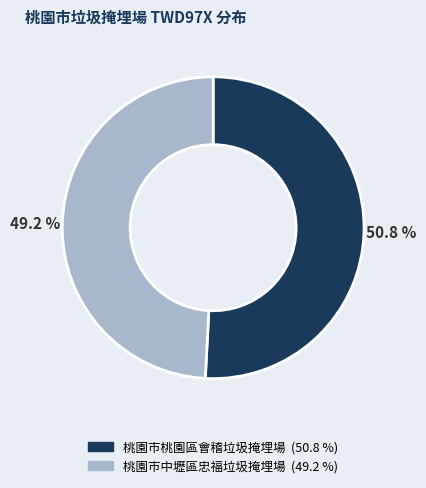

Count the number of slices in the pie.

2